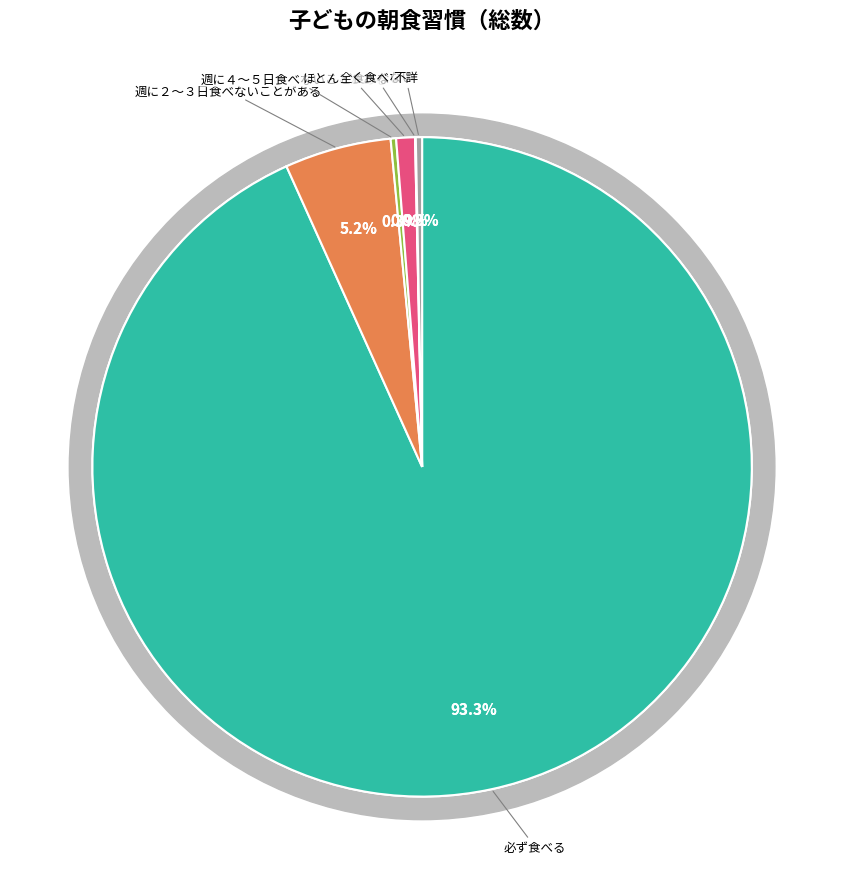

Which has a higher value, ほとんど食べない or 週に４～５日食べないことがある?

ほとんど食べない